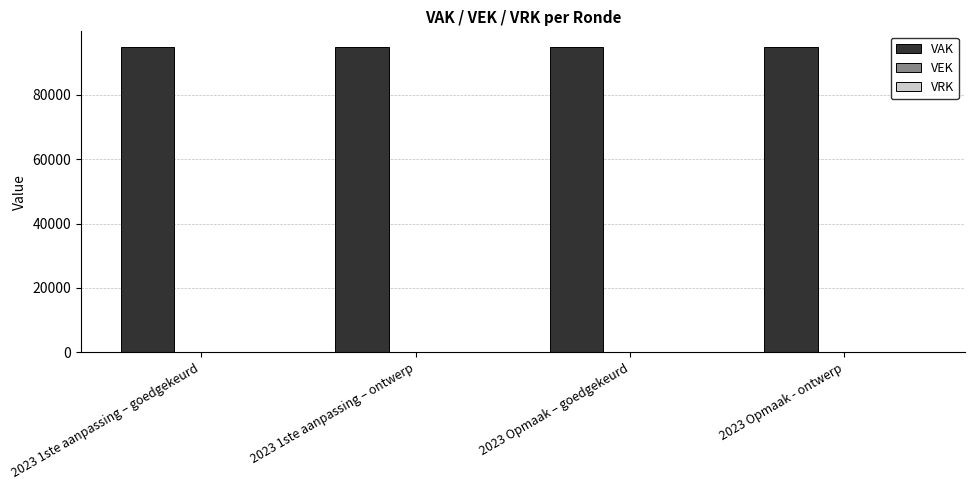

What are all the series names shown in the legend?

VAK, VEK, VRK